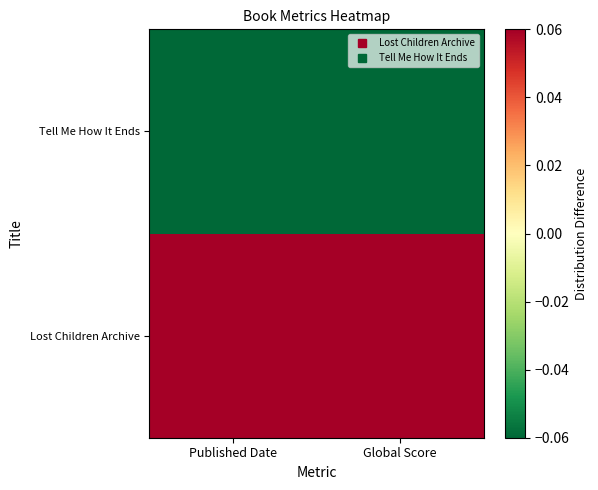

At which category is the sum across all series the highest?

Published Date